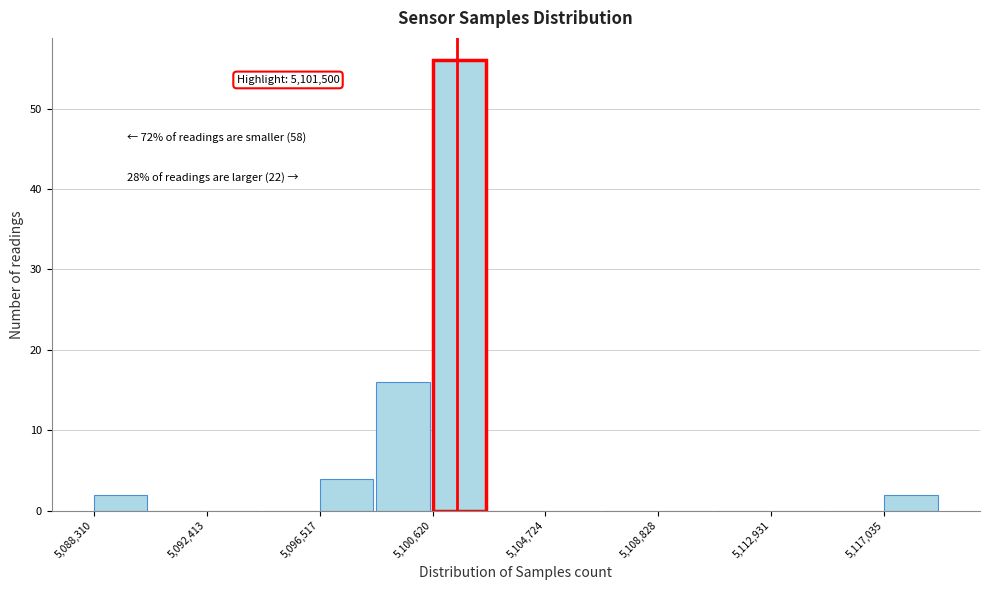

Which range on the x-axis has the tallest bar?

5100500 to 5102500